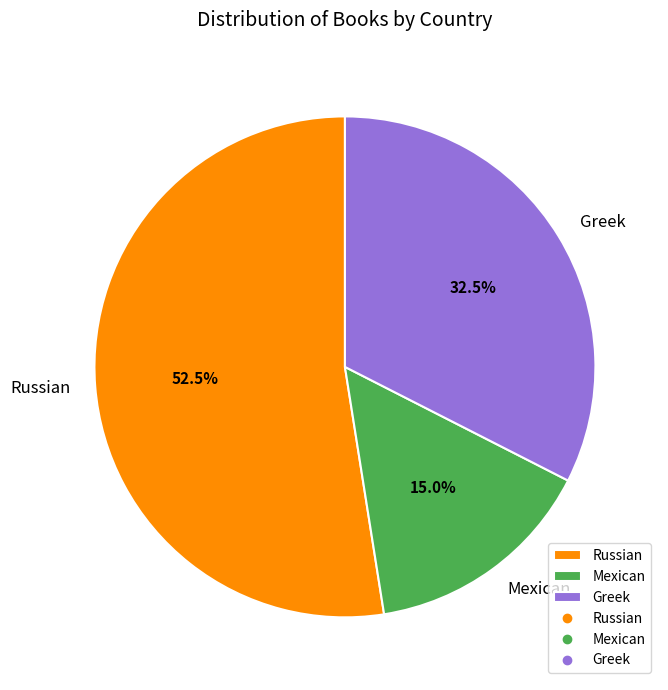

Do Russian and Mexican together represent more than half of the pie?

Yes